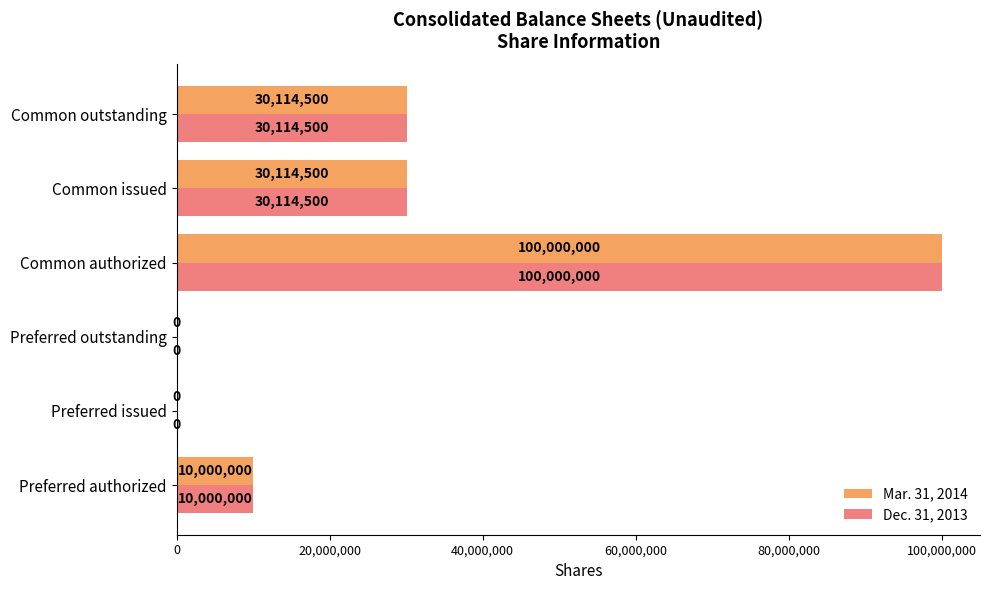

Which category has the highest value in the Dec. 31, 2013 series?

Common authorized